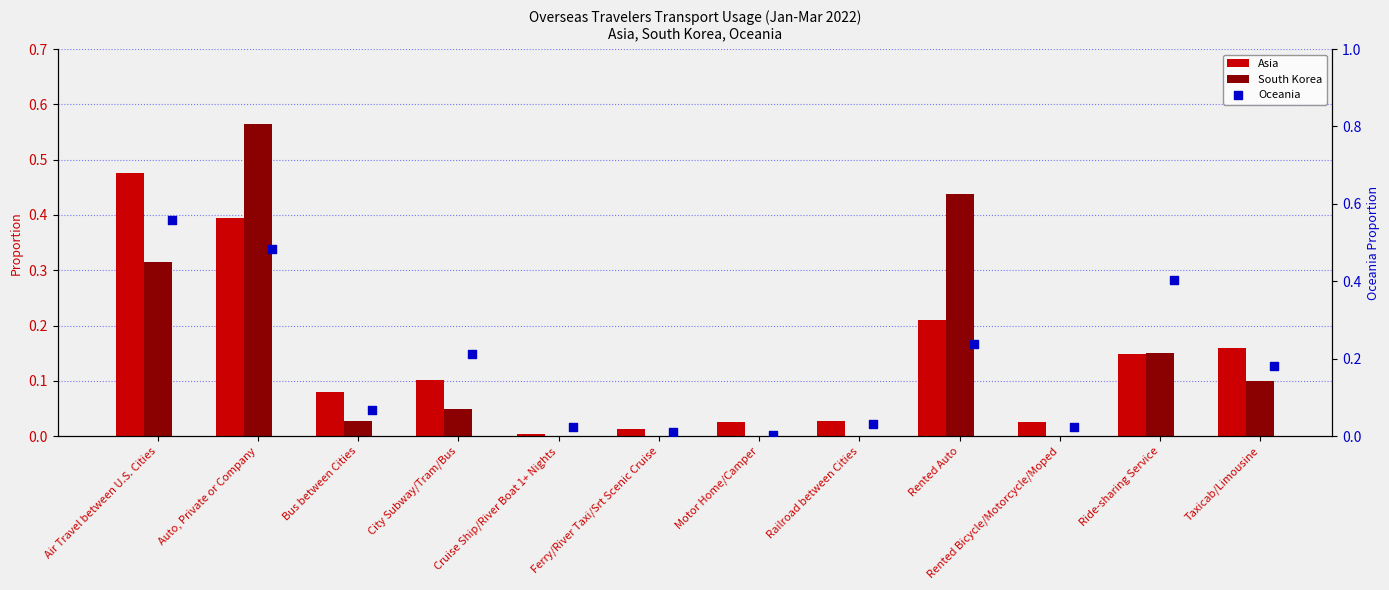

At which category is the sum across all series the highest?

Auto, Private or Company